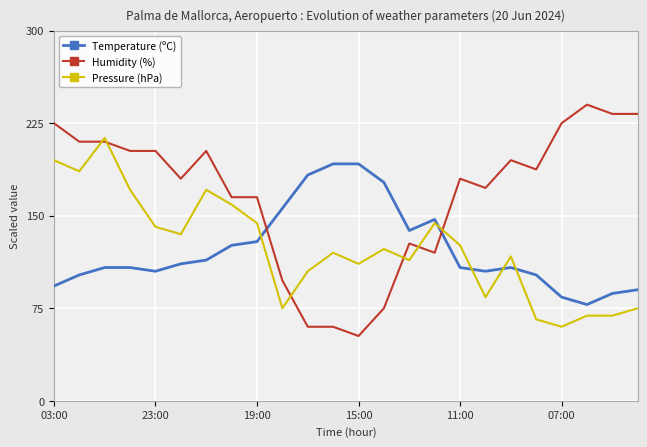

What are all the series names shown in the legend?

Temperature (ºC), Humidity (%), Pressure (hPa)